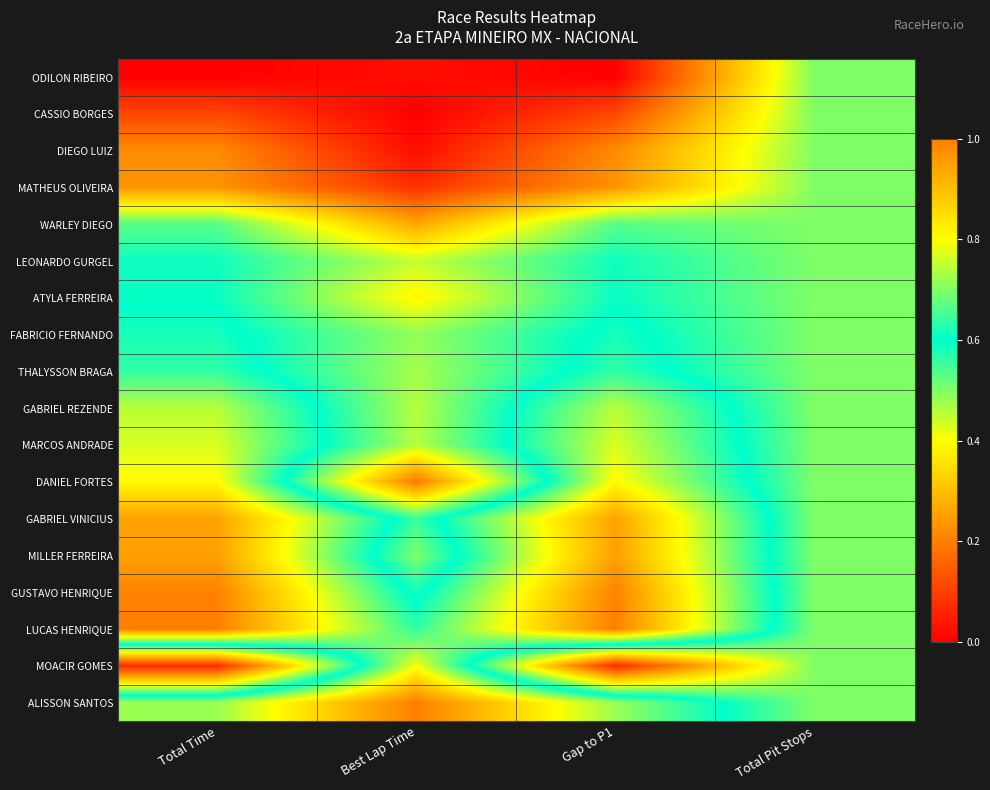

How many categories are shown in the chart?

4